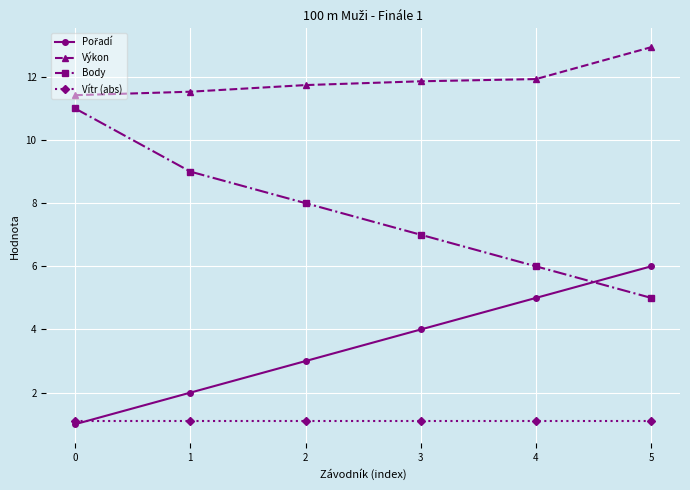

Is it true that Body equals 8.0 at 2?

True